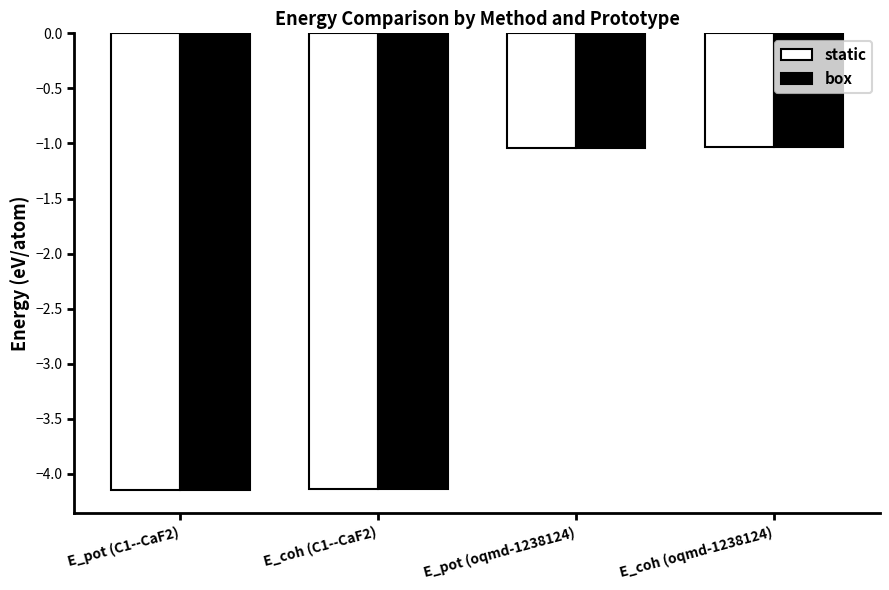

What position from the right is E_pot (oqmd-1238124)?

2